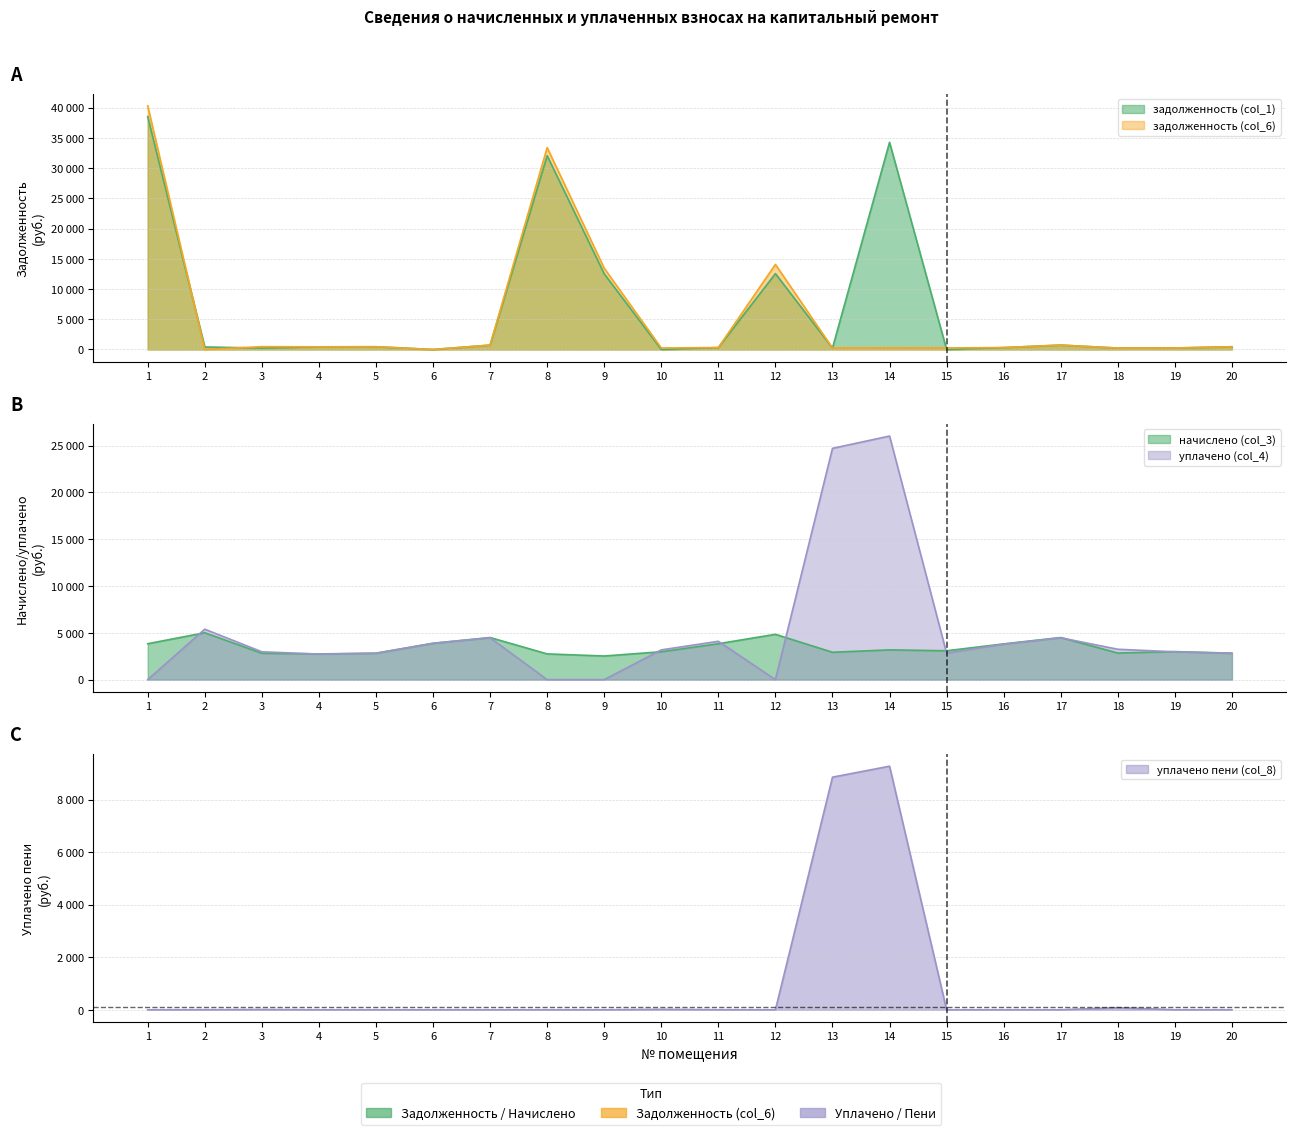

Which has a higher value, 8 or 1?

1